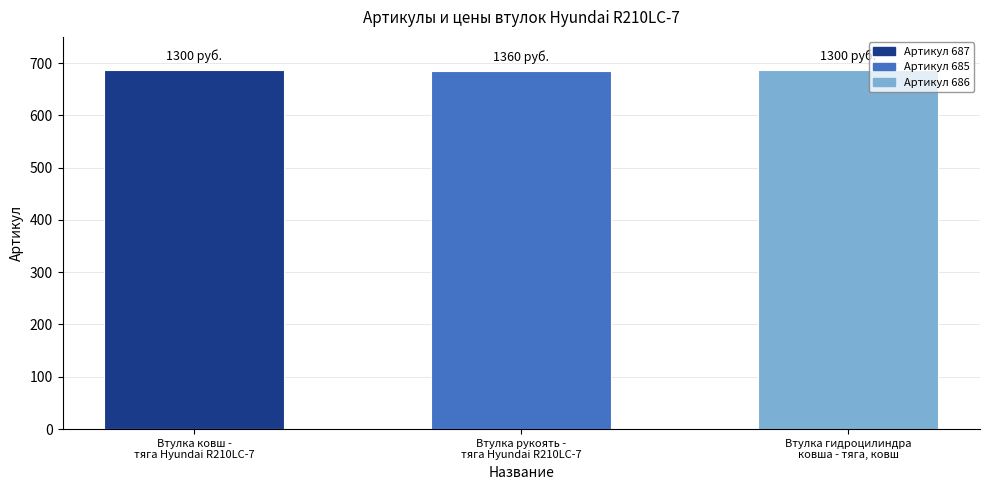

How many values are between 685 and 687?

3